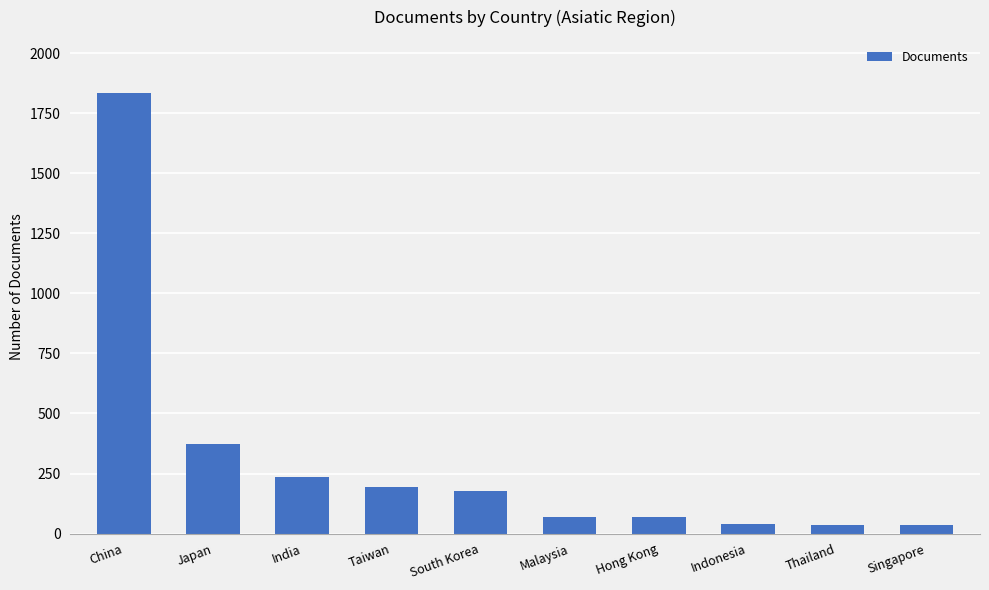

What is the change in value from Japan to Hong Kong?

-304